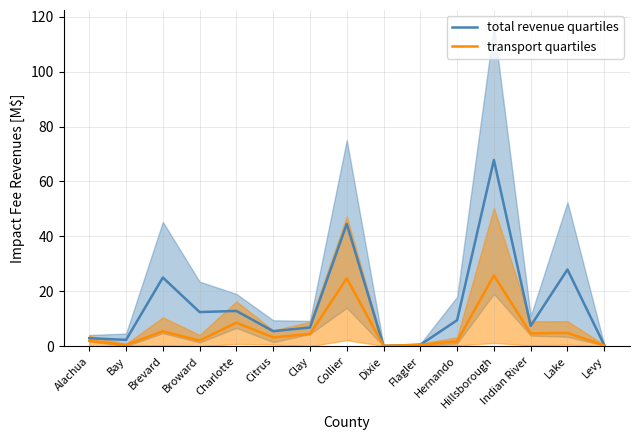

Count the number of data series in this chart.

2